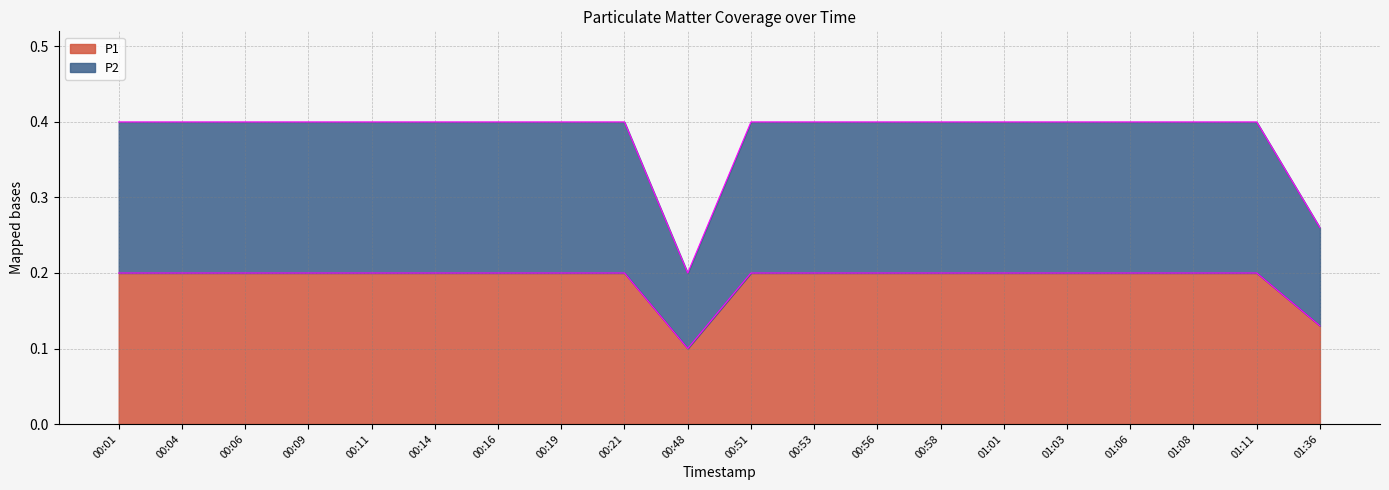

What value does the P2 series have at 00:06?

0.4